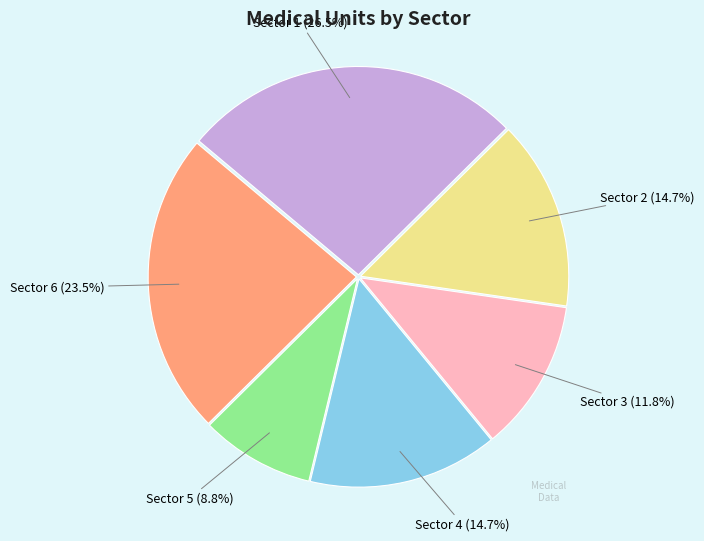

Is there a majority slice in this chart?

No